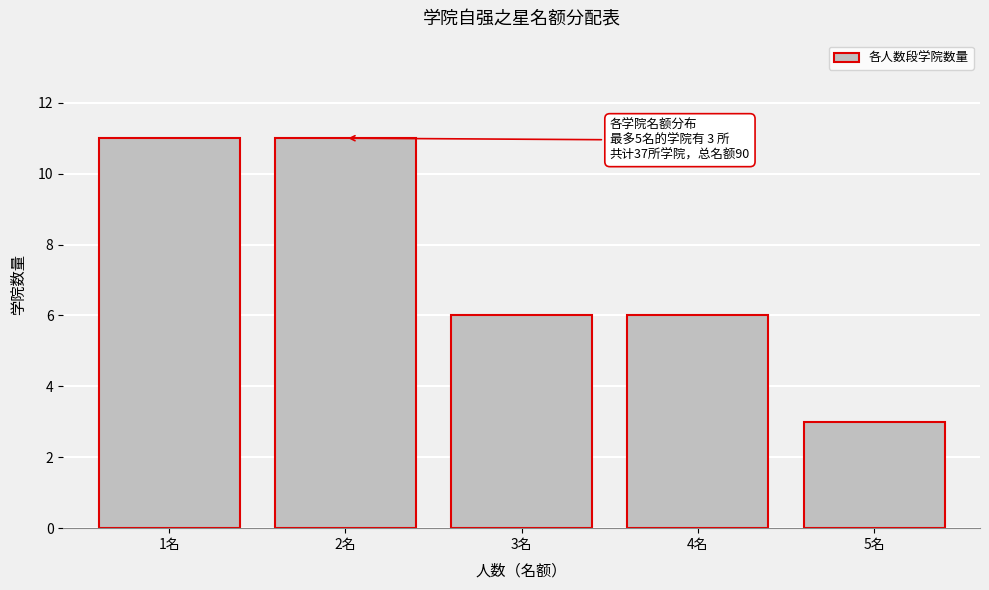

Reading right to left, what are all the values shown in this chart?

5名=3	4名=6	3名=6	2名=11	1名=11